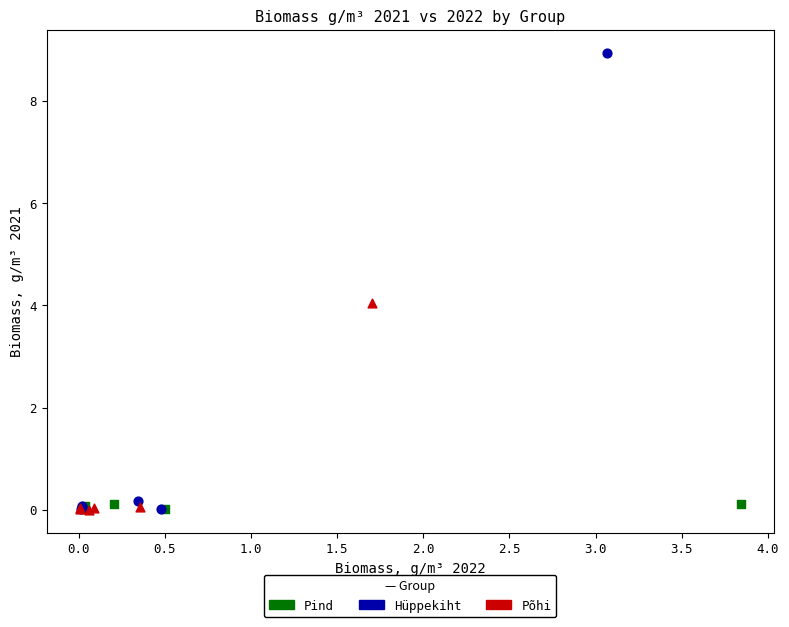

Which series has the largest Y range (max minus min)?

Hüppekiht